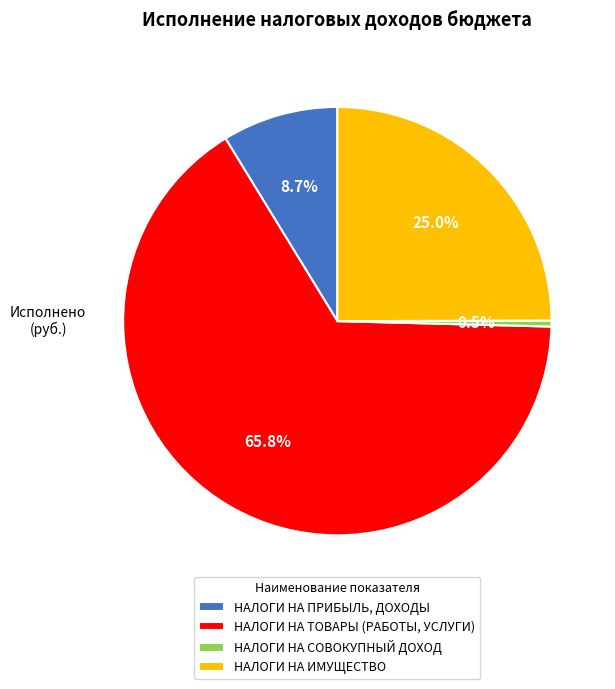

Which has a higher value, НАЛОГИ НА ИМУЩЕСТВО or НАЛОГИ НА ТОВАРЫ (РАБОТЫ, УСЛУГИ)?

НАЛОГИ НА ТОВАРЫ (РАБОТЫ, УСЛУГИ)